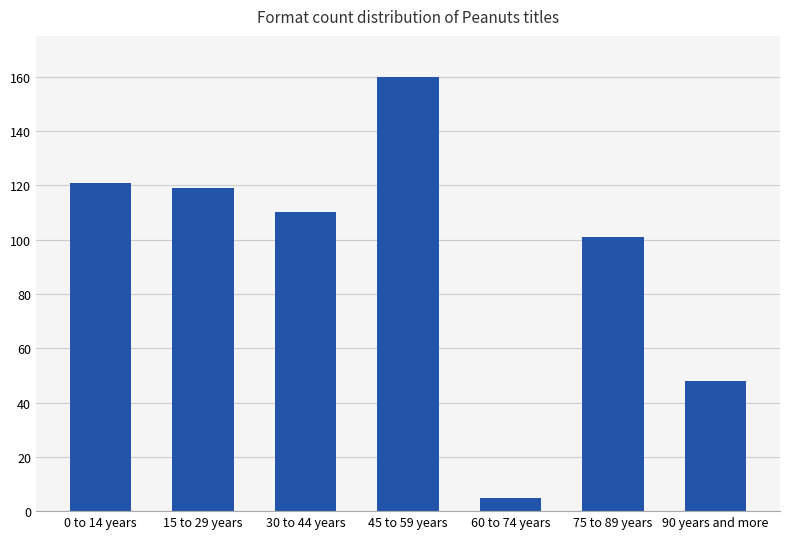

What is the difference between the maximum and minimum values?

155